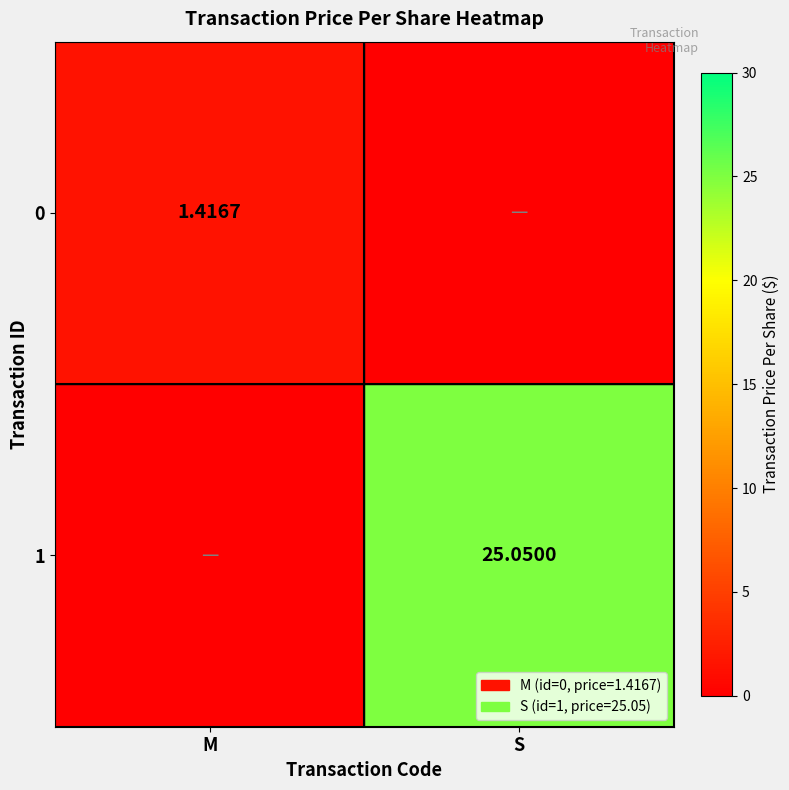

Rank the series at S from lowest to highest value.

0, 1